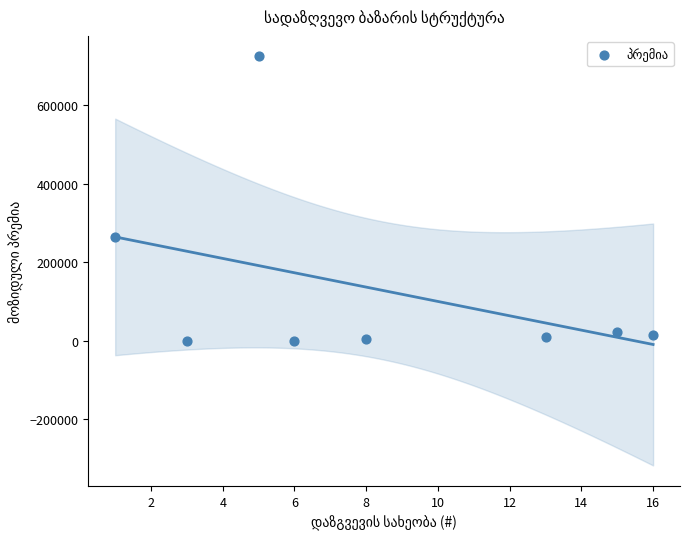

What Y value in the scatter plot is closest to 362389?

263640.6